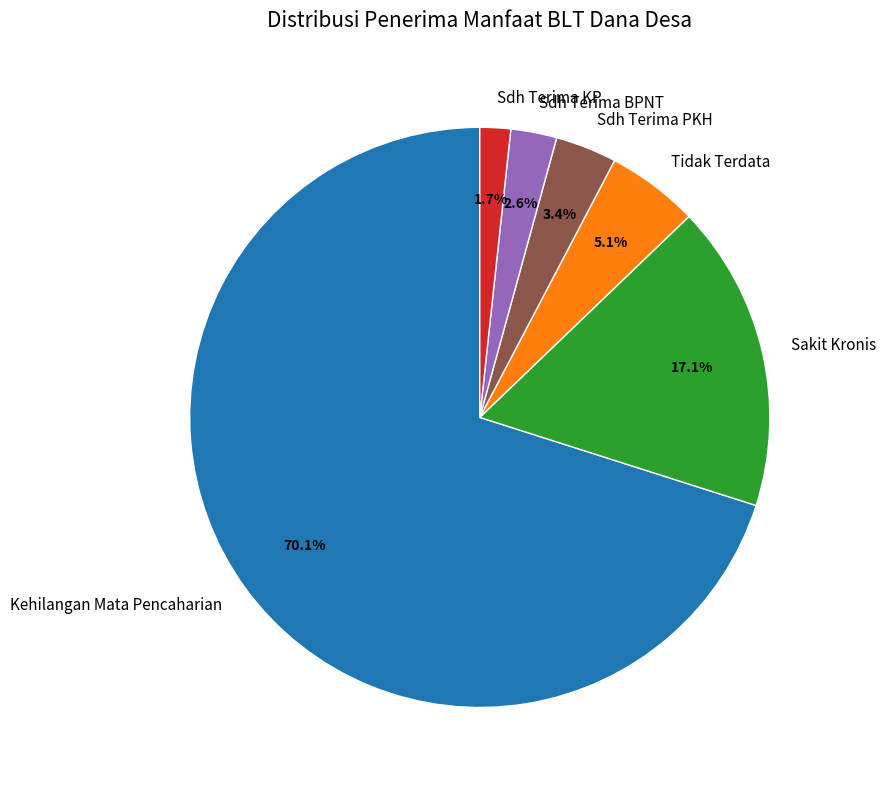

How many slices are in this pie chart?

6